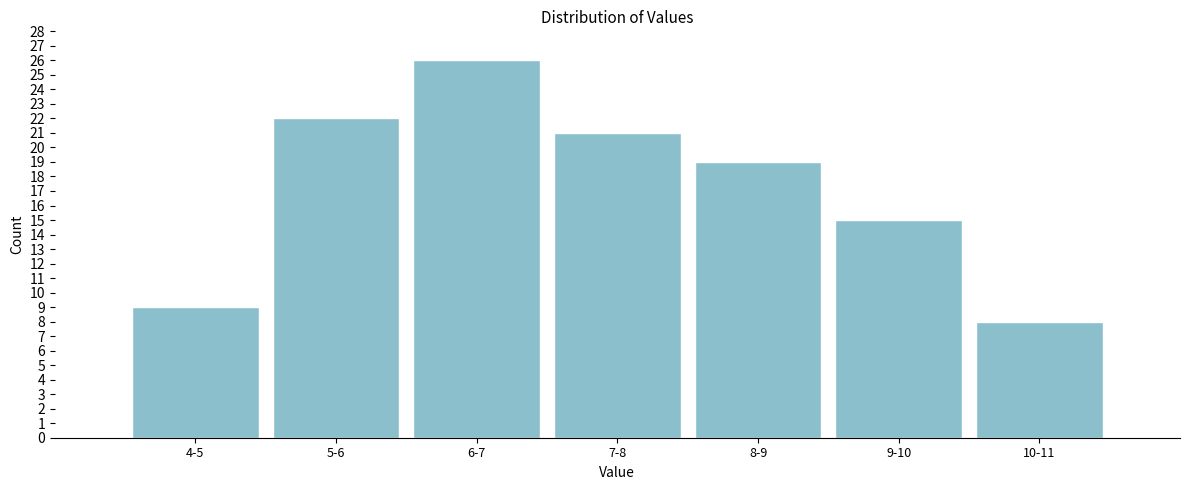

Reading left to right, what are all the values shown in this chart?

4-5=9	5-6=22	6-7=26	7-8=21	8-9=19	9-10=15	10-11=8